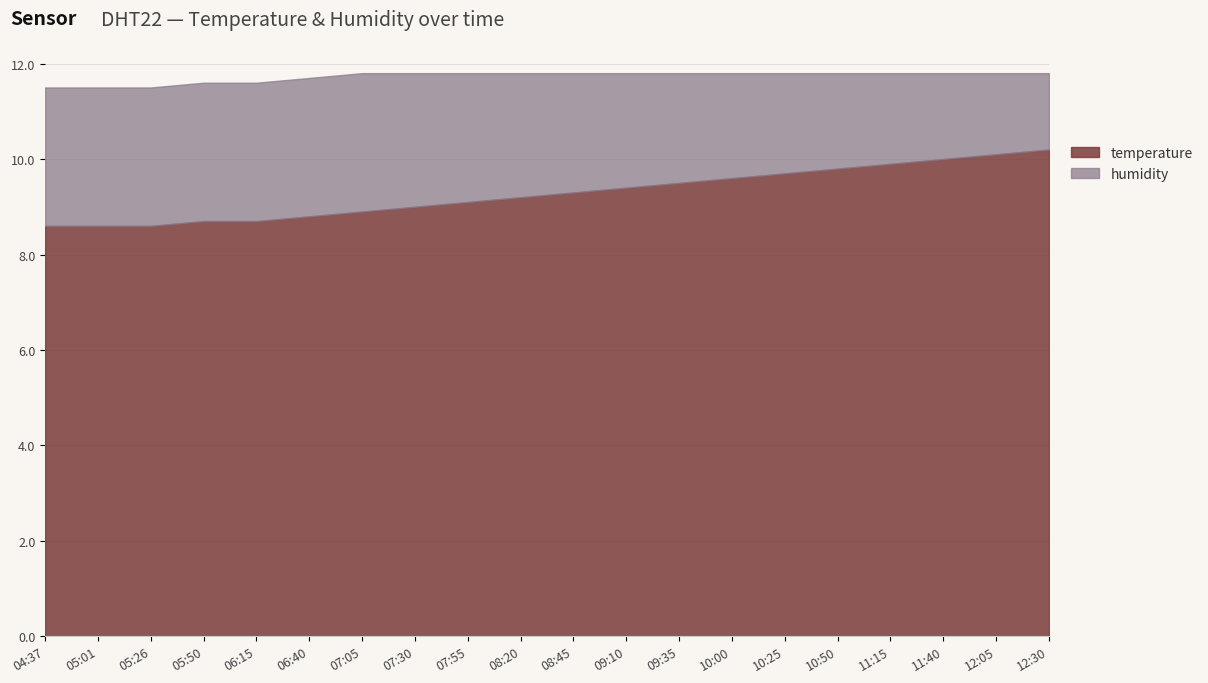

Which series changed the most between 07:05 and 12:30?

humidity